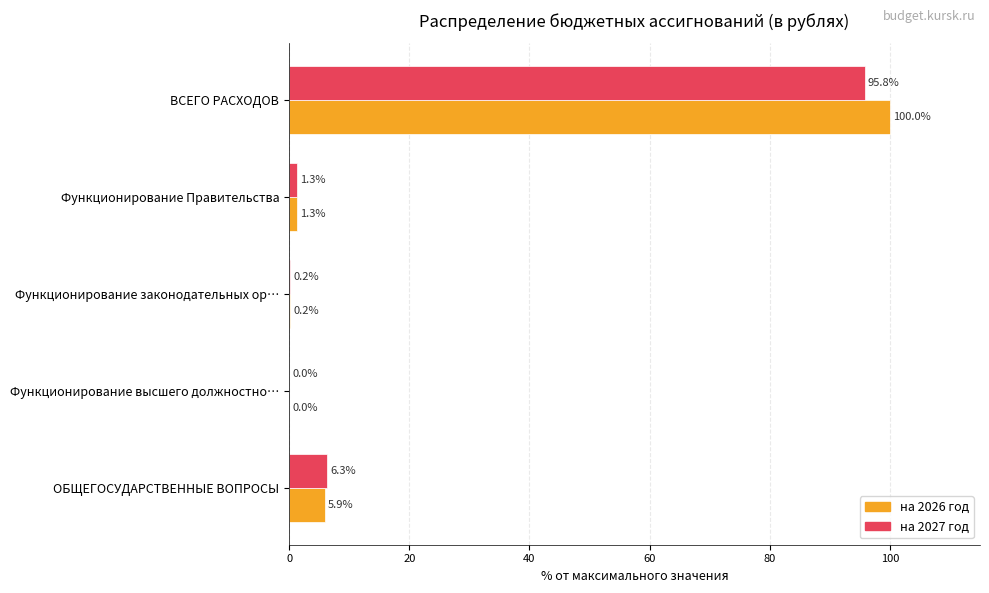

Which label corresponds to the largest value in the chart?

ВСЕГО РАСХОДОВ